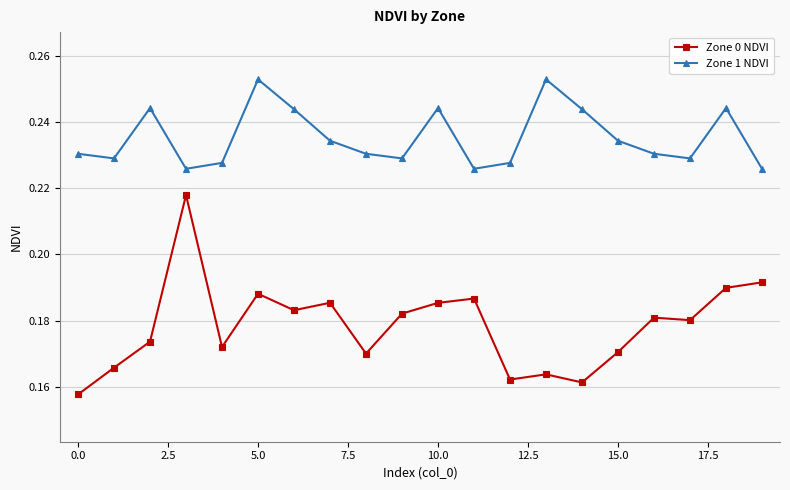

True or false: Zone 1 NDVI and Zone 0 NDVI intersect in this chart.

False